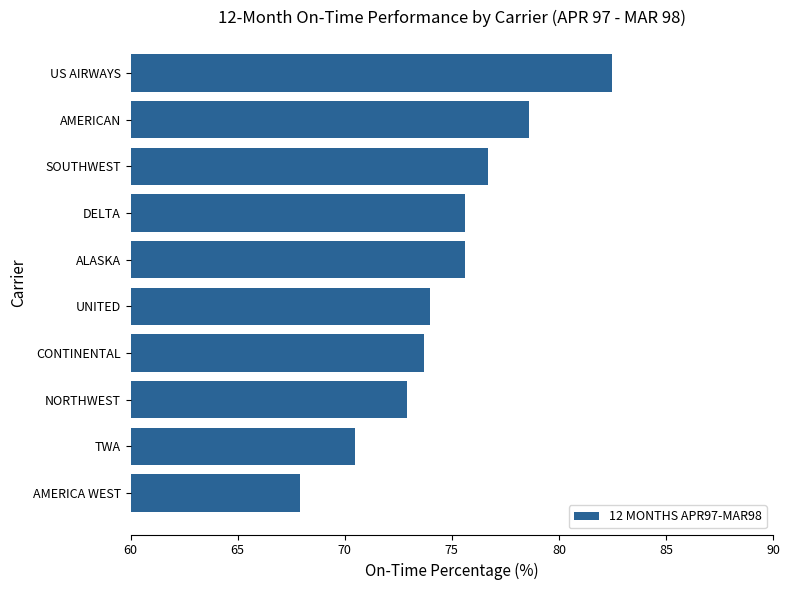

What is the label of the 6th bar from the top?

UNITED